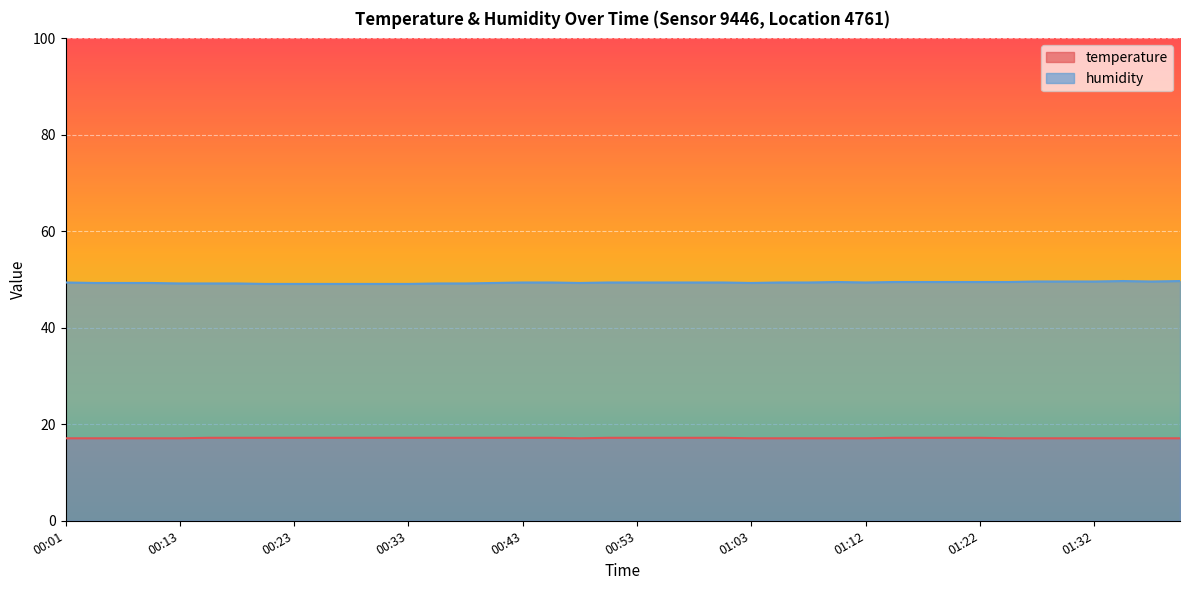

At 01:27, list the series in order from smallest to largest.

temperature, humidity